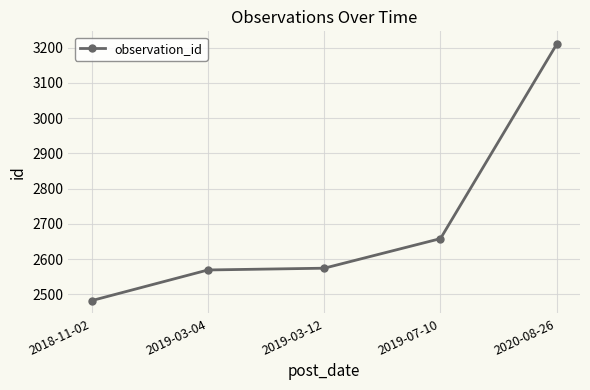

Is it true that the value at 2019-07-10 is 4526?

False